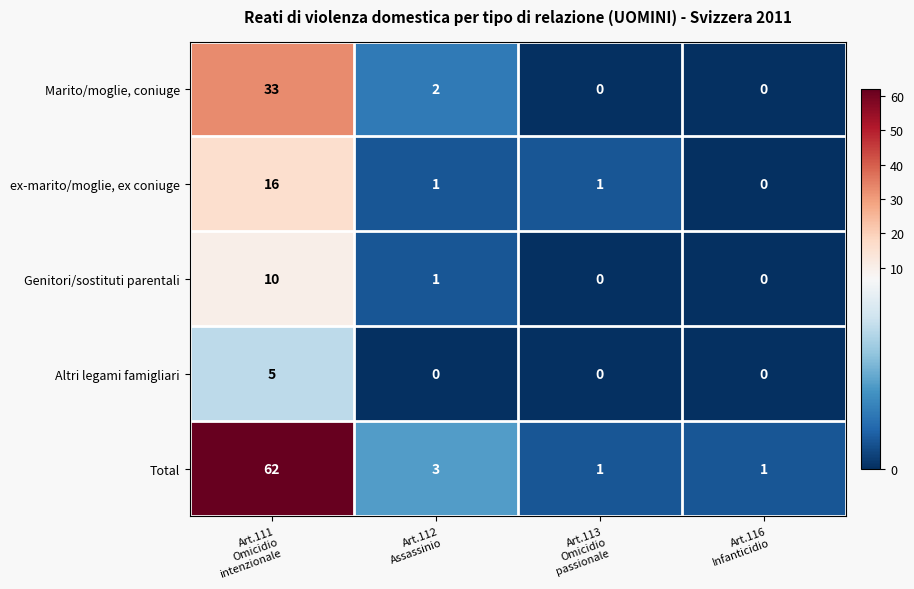

What is the sum of all Marito/moglie, coniuge values?

35